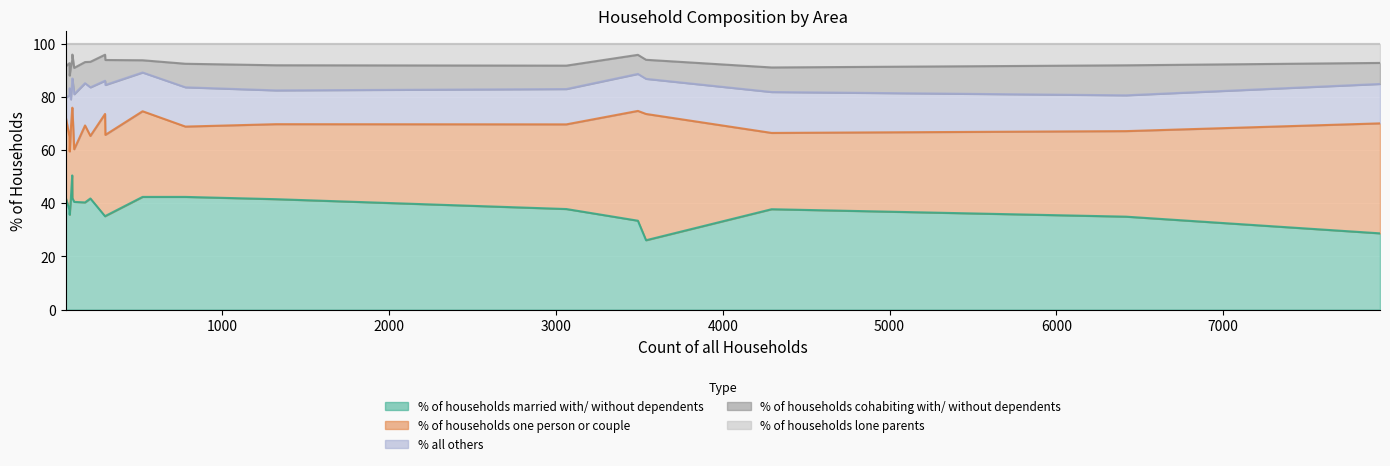

Rank the series by their maximum value, from highest to lowest.

% of households married with/ without dependents, % of households one person or couple, % all others, % of households cohabiting with/ without dependents, % of households lone parents